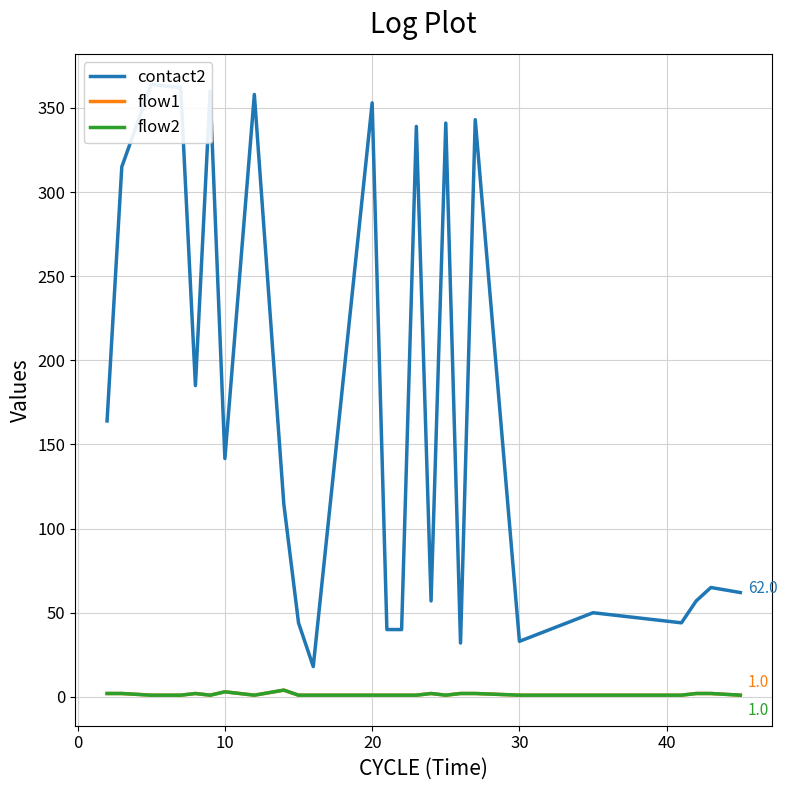

True or false: contact2 and flow1 intersect in this chart.

False